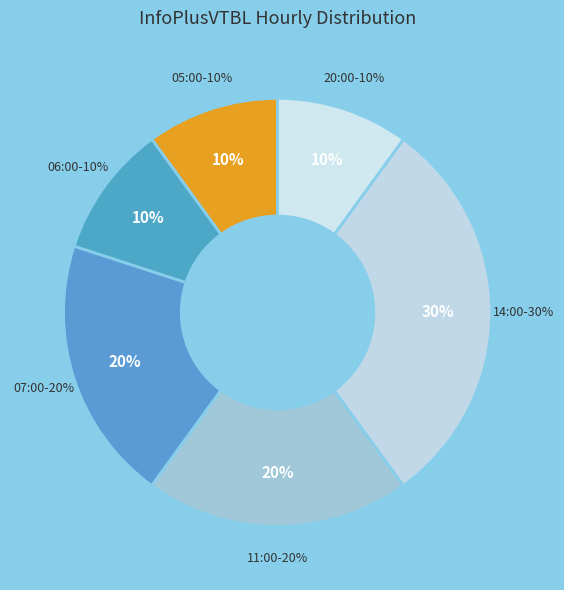

Does 11:00 account for over 50% of the chart?

No